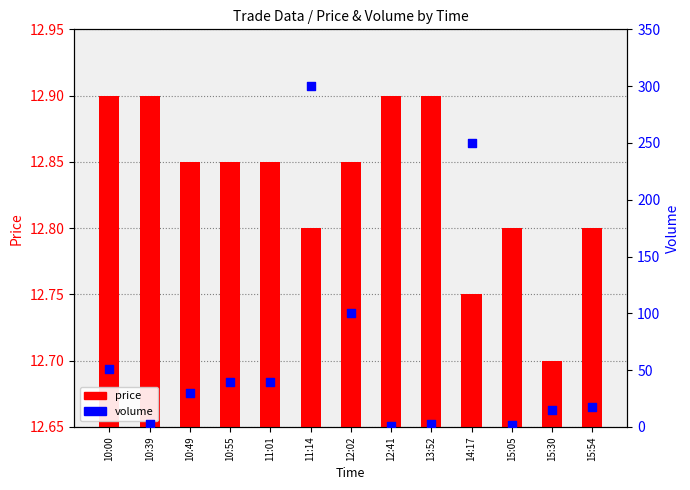

At which category is the sum across all series the highest?

11:14